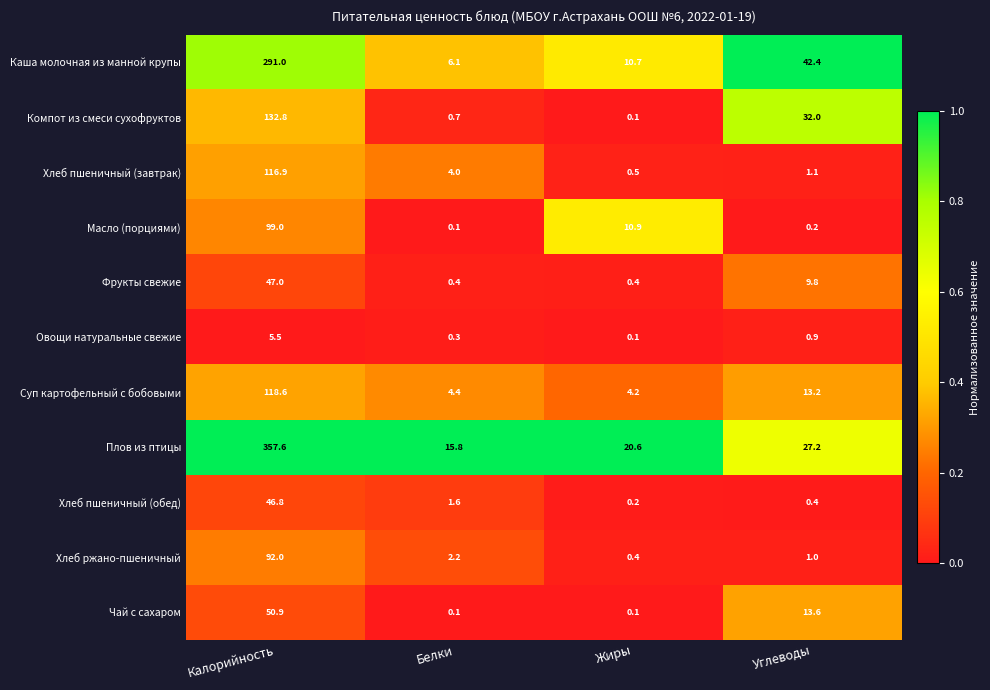

What is the difference between the highest and lowest values at Калорийность?

352.1